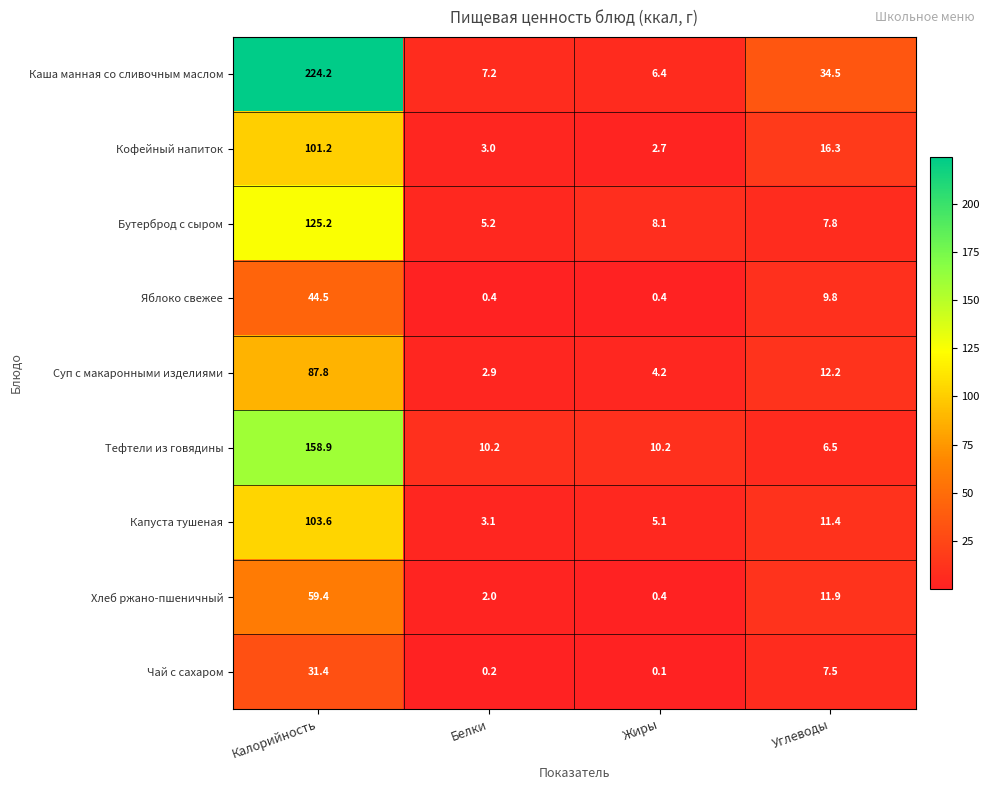

What is the difference between the highest and lowest values at Калорийность?

192.8